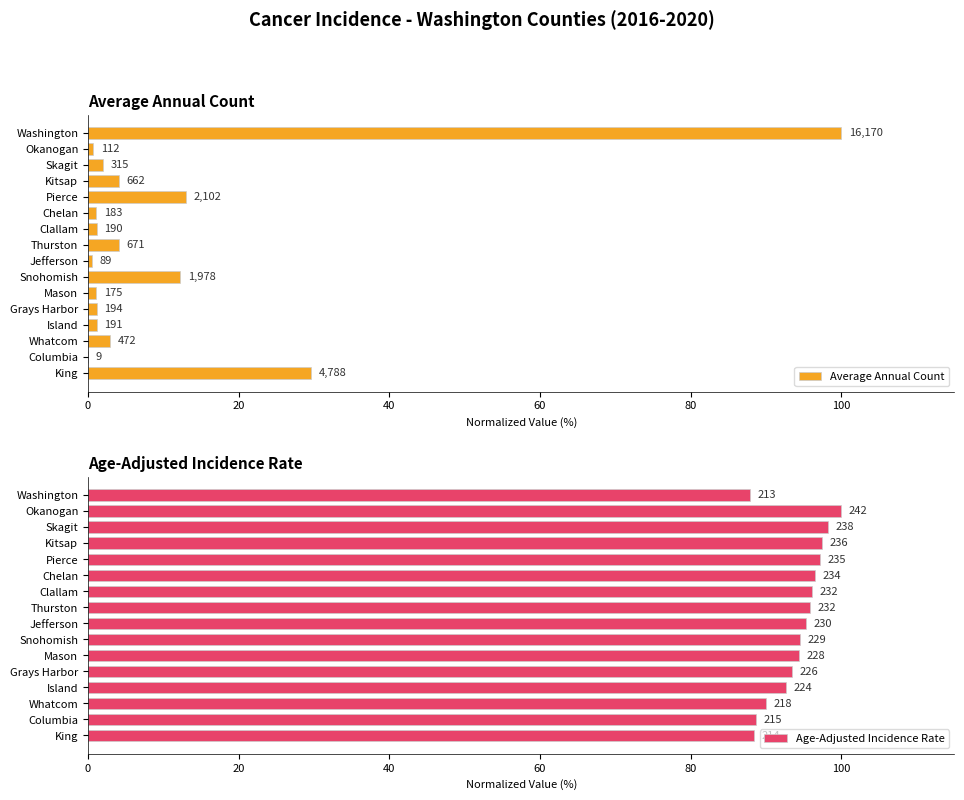

What are all the series names shown in the legend?

Average Annual Count, Age-Adjusted Incidence Rate